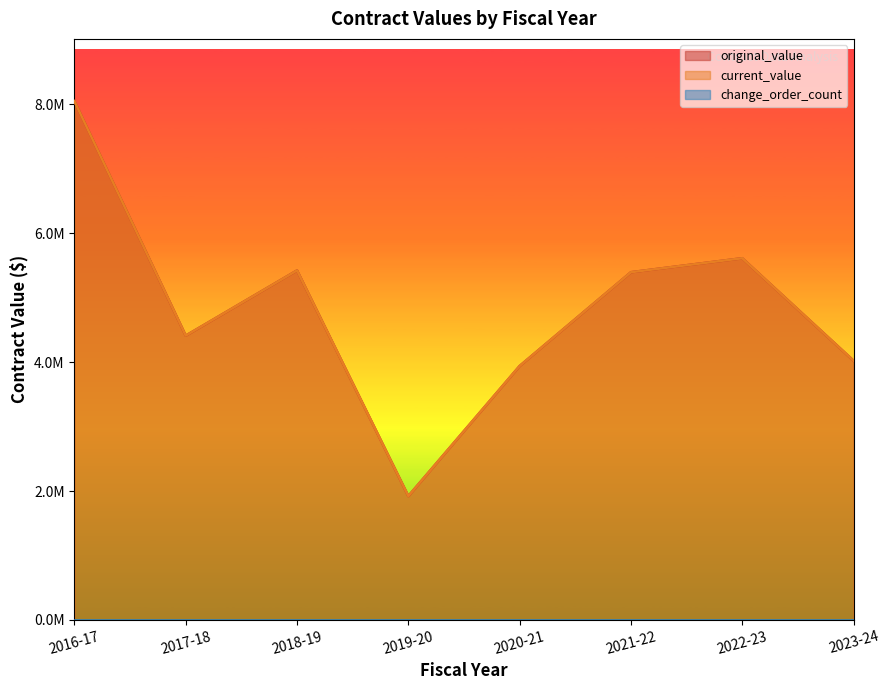

Rank the series at 2020-21 from lowest to highest value.

change_order_count, original_value, current_value